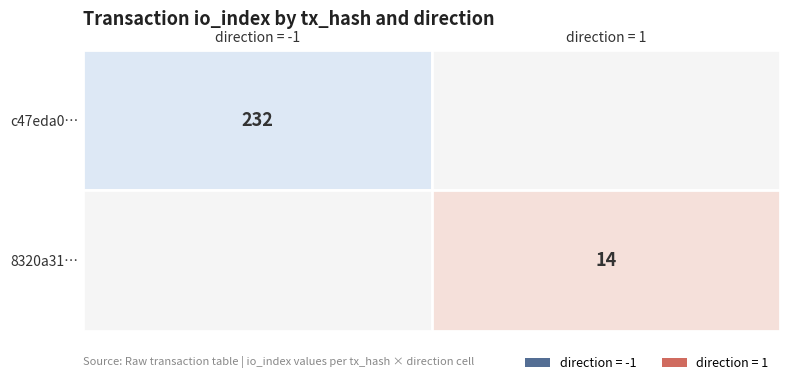

Which series changed the most between direction and io_index?

c47eda0cafe51506178ae4399dae8ed26cb1cbb